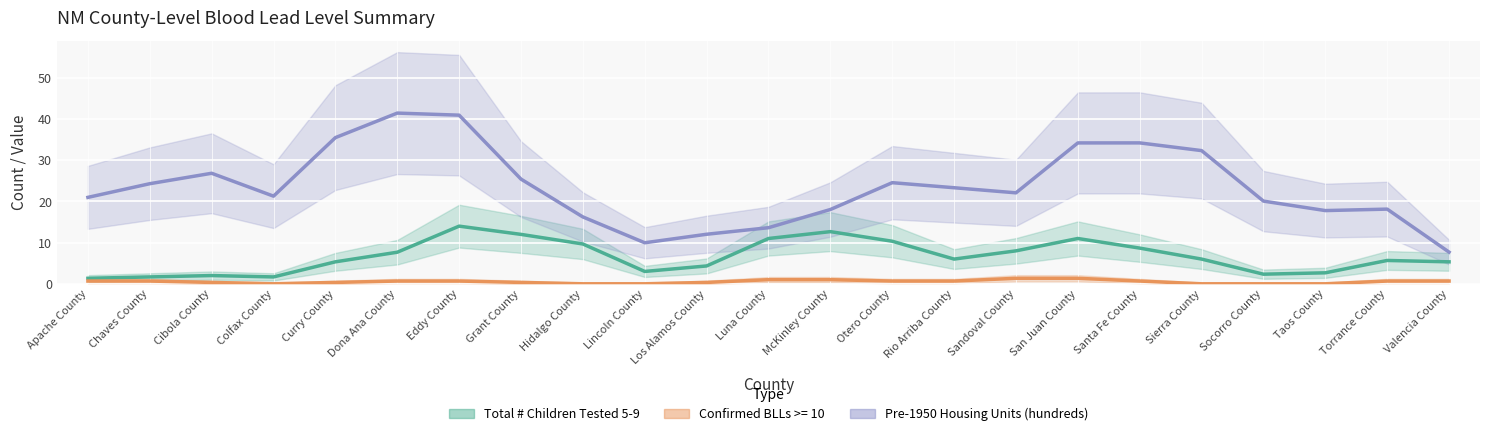

Which has a higher value, Lincoln County or Sandoval County?

Sandoval County